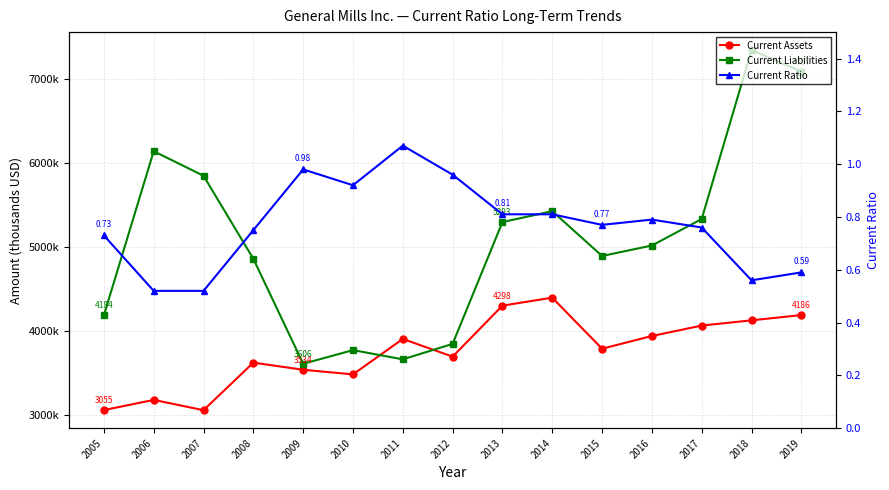

What is the difference between the second highest and minimum values in the Current Liabilities series?

3481100.0